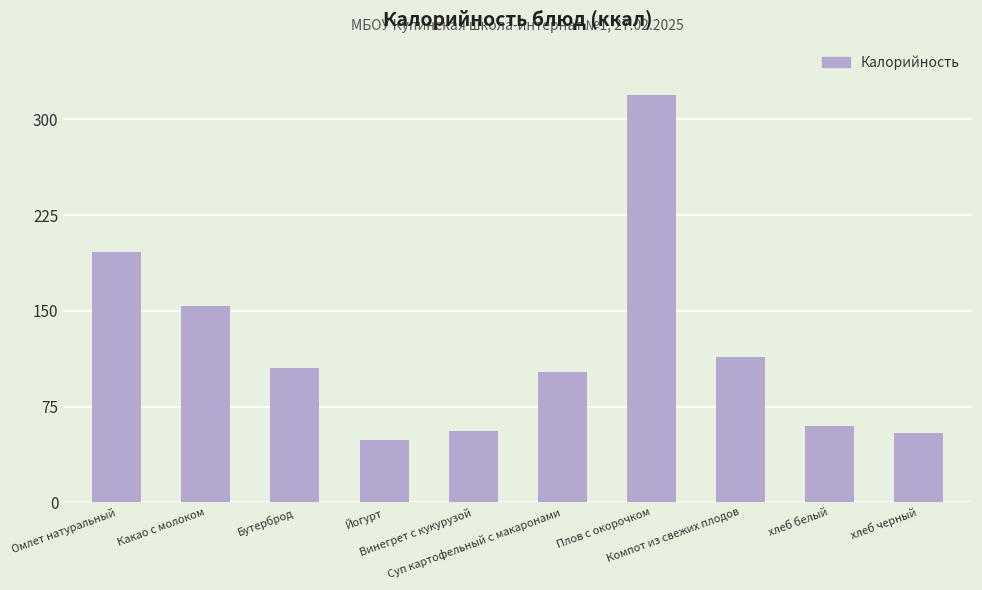

What is the difference between the second highest and minimum values?

147.1